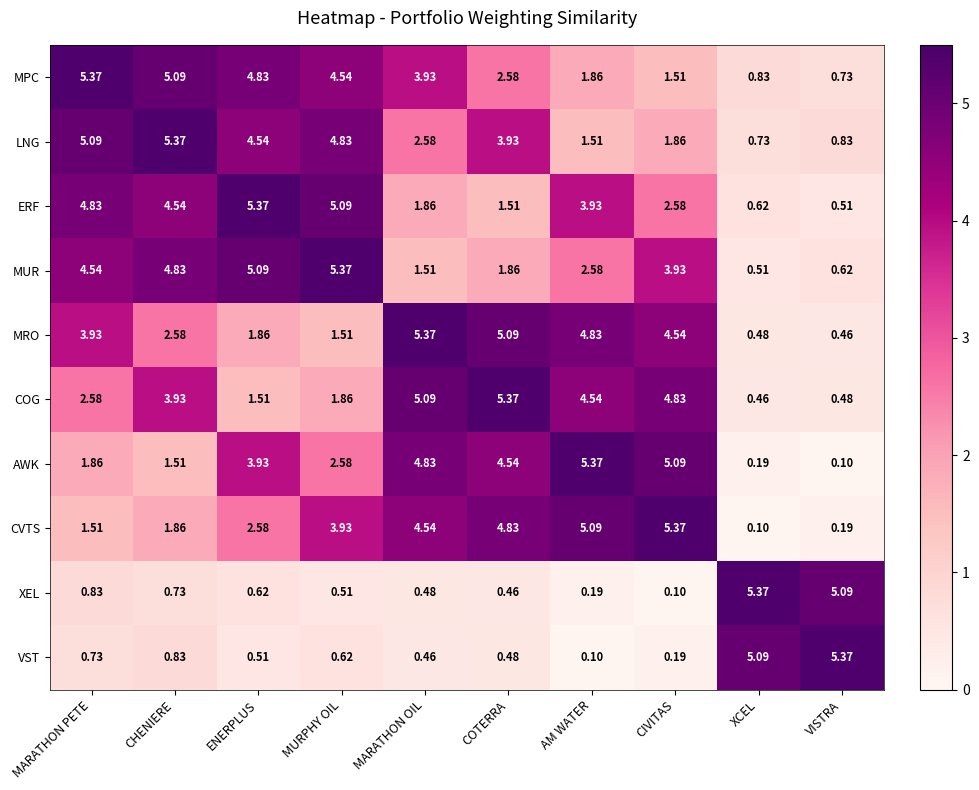

List the labels in order of MUR value, smallest first.

XCEL, VISTRA, MARATHON OIL, COTERRA, AM WATER, CIVITAS, MARATHON PETE, CHENIERE, ENERPLUS, MURPHY OIL